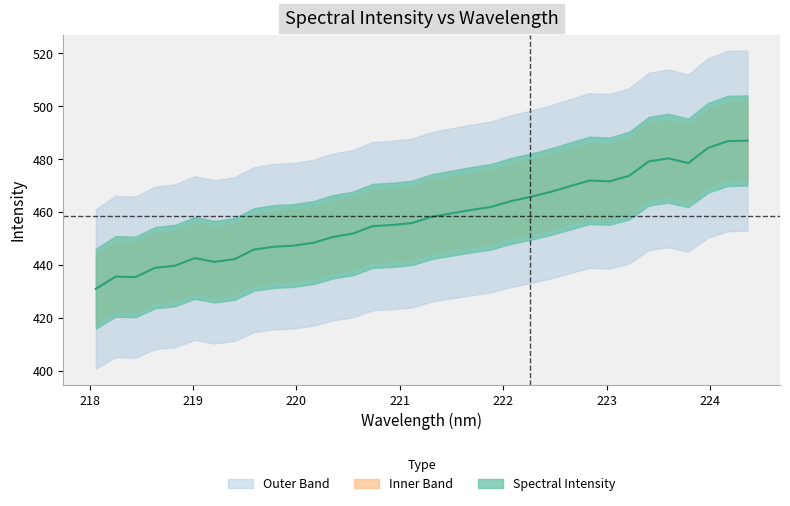

Does the chart have visible grid lines?

No